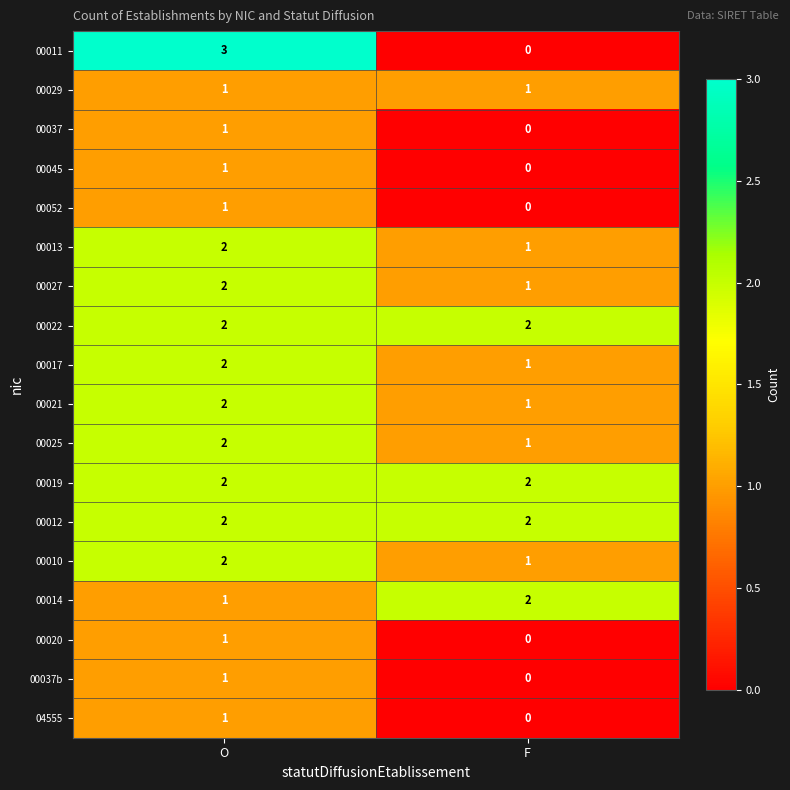

What is the sum of all 00019 values?

4